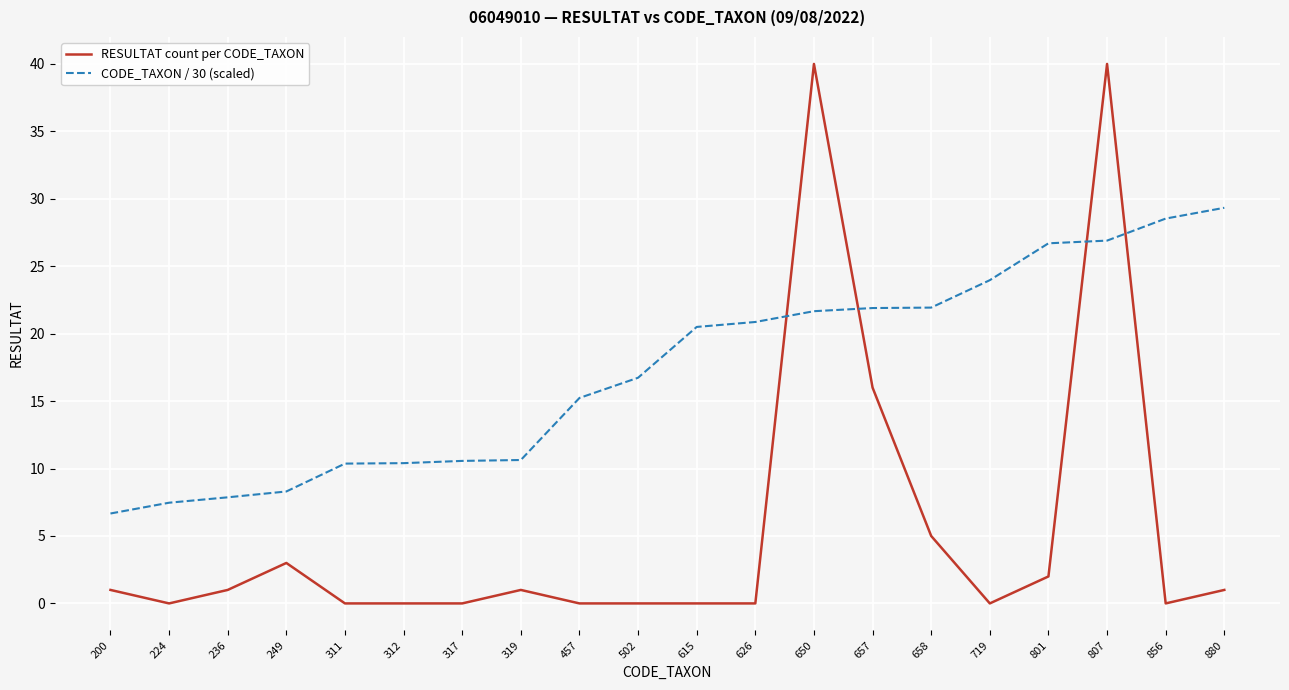

Which series changed the most between 249 and 626?

CODE_TAXON / 30 (scaled)